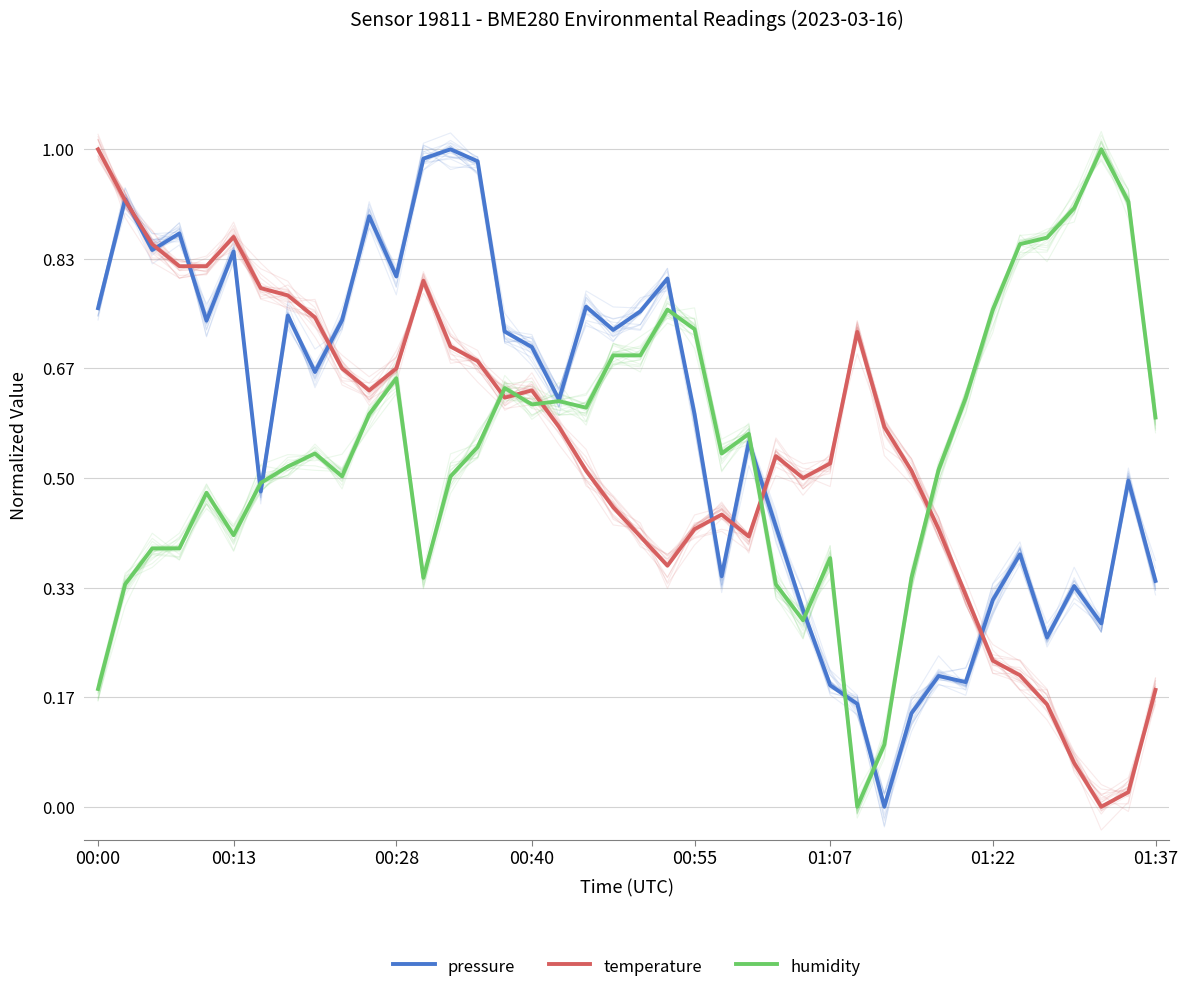

The value of pressure at 00:28 is 0.2. True or false?

False